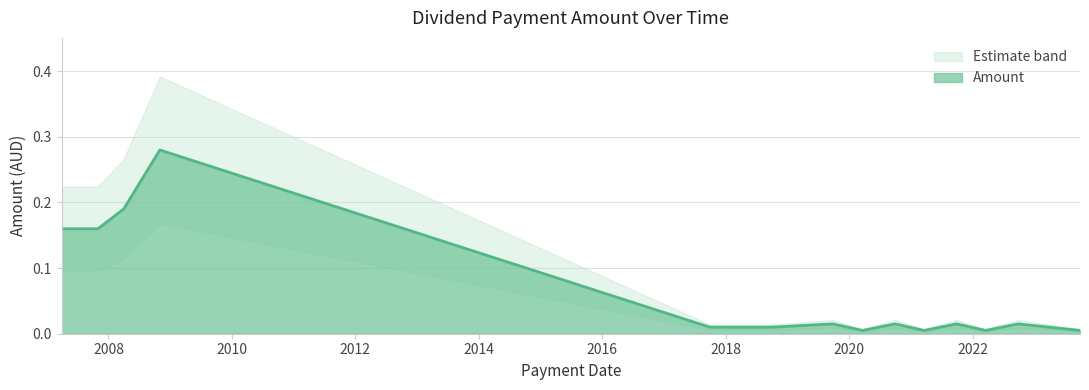

At which category does the chart reach its peak across all series?

2008-10-31